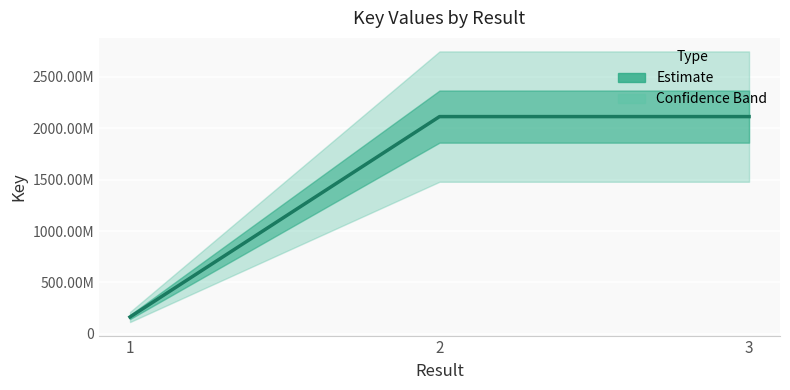

What is the smallest value displayed?

163741900